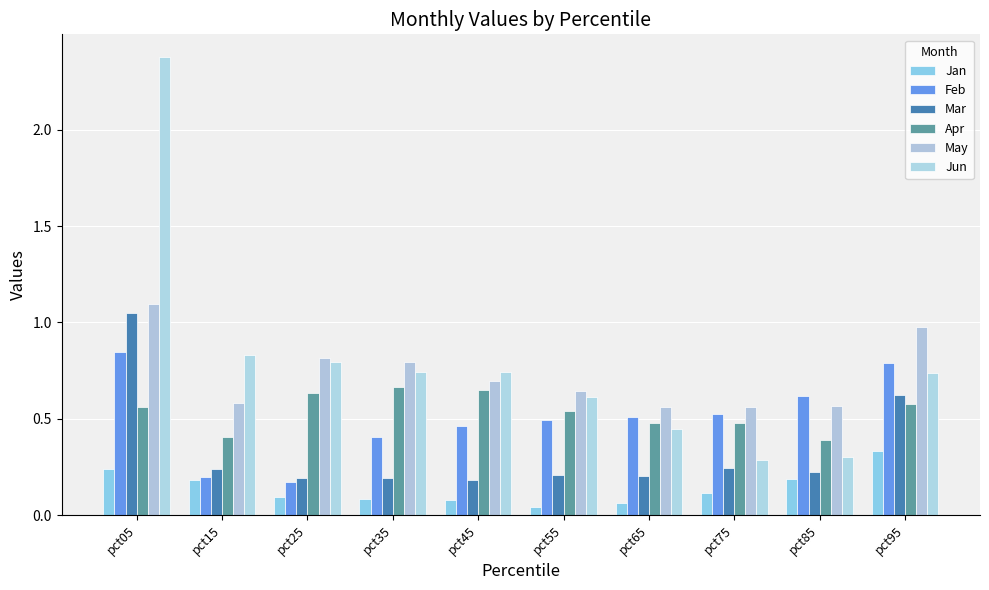

Between pct55 and pct45, which is larger?

pct45